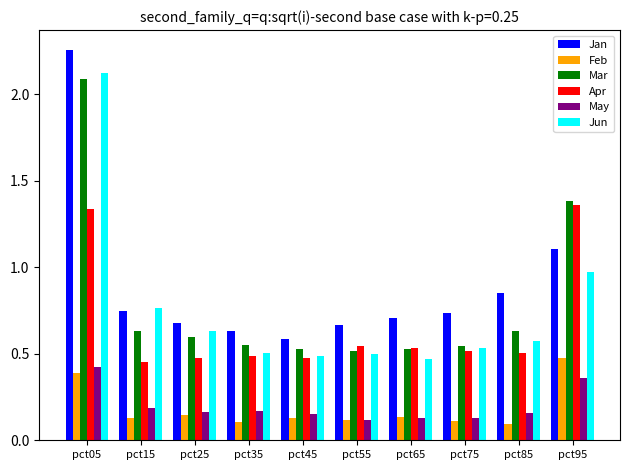

What is the difference between the maximum and minimum values in the Jun series?

1.7